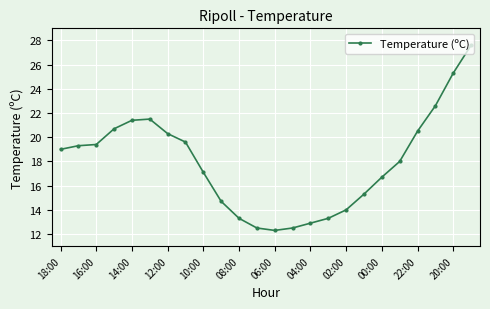

What is the minimum value shown in the chart?

12.3